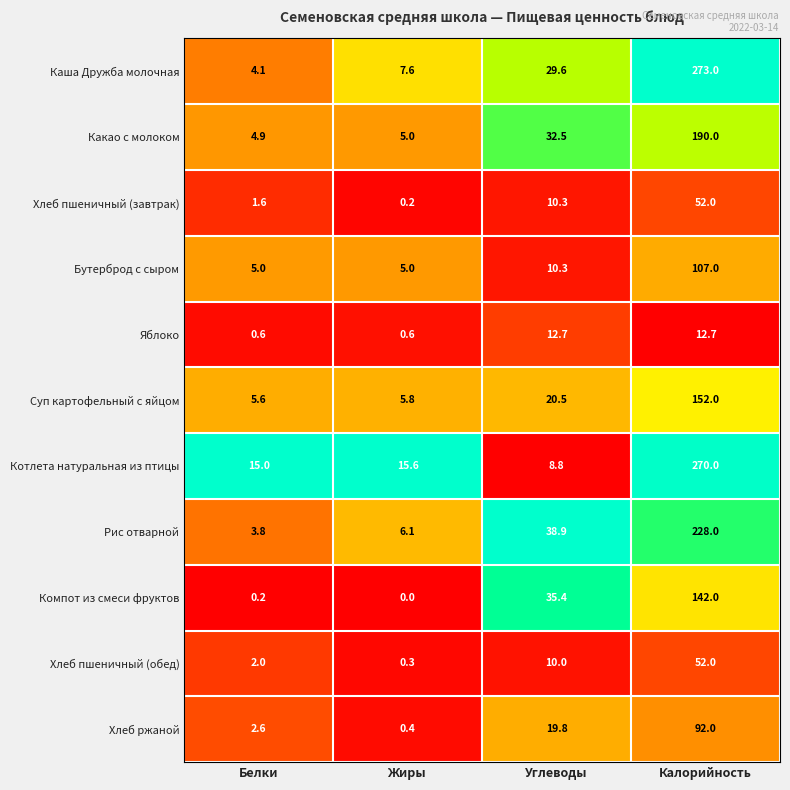

What is the difference between the maximum and minimum values in the Хлеб ржаной series?

91.6